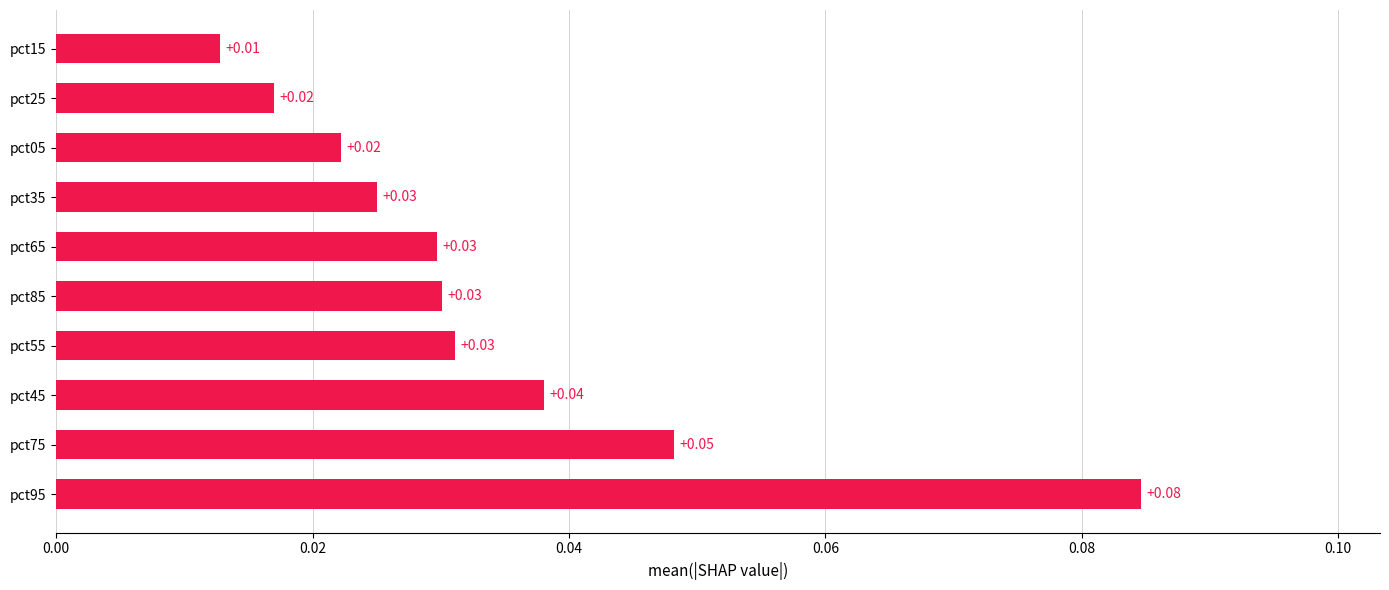

Between pct75 and pct65, which is larger?

pct75